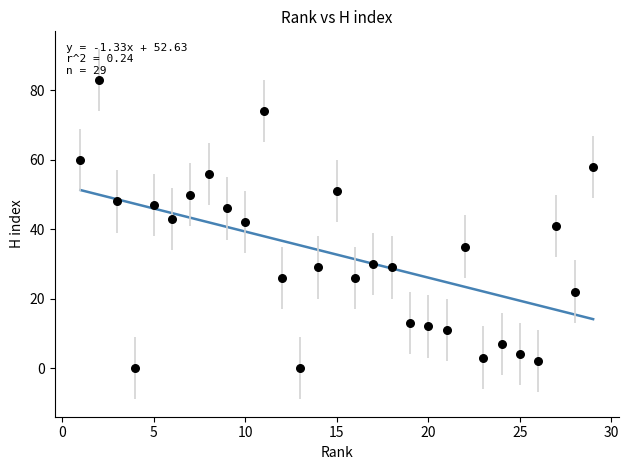

What is the range of X values (max minus min)?

28